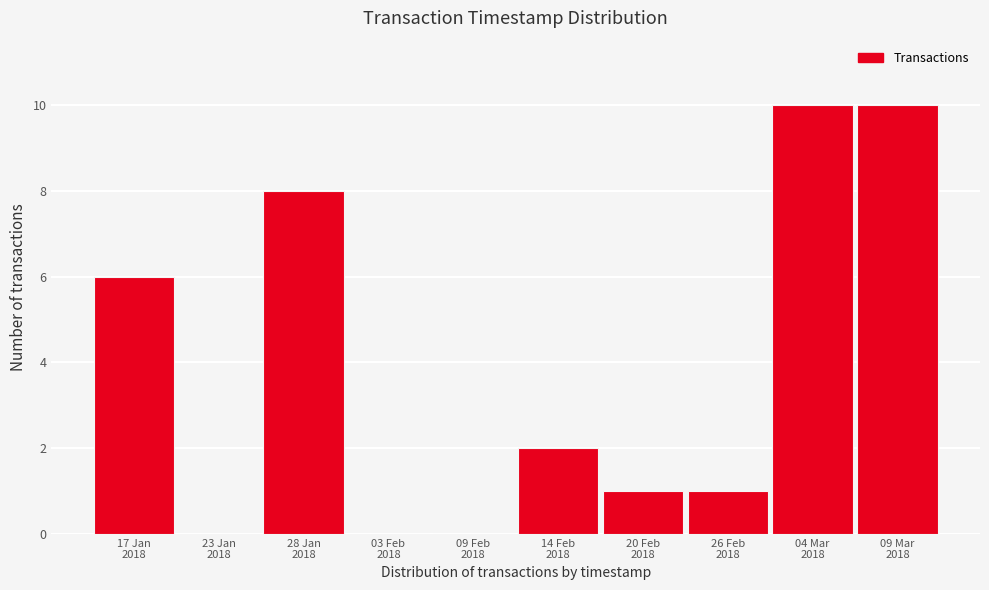

What is the greatest value displayed?

10